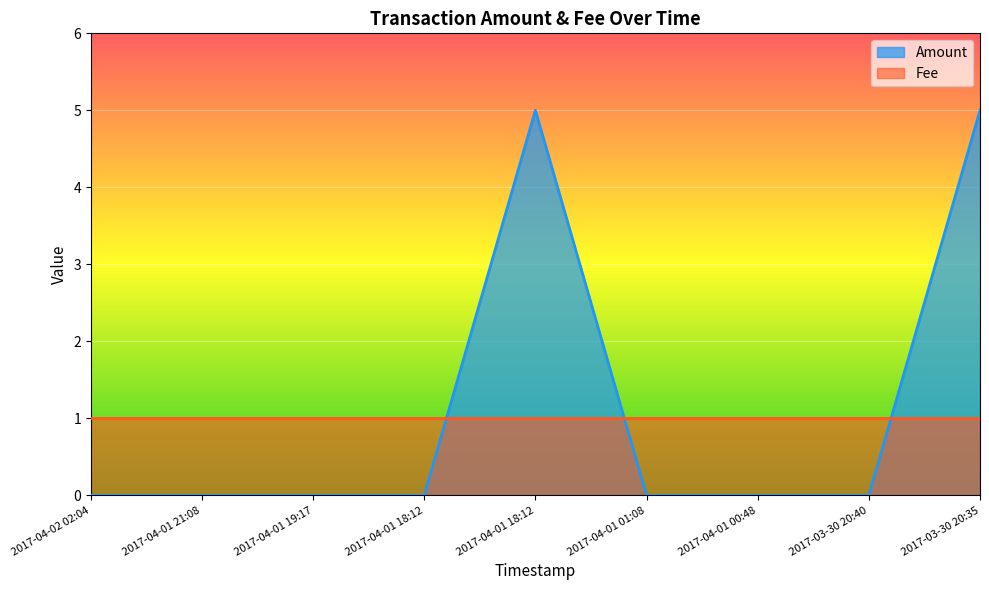

What is the label of the 6th point from the right?

2017-04-01 18:12